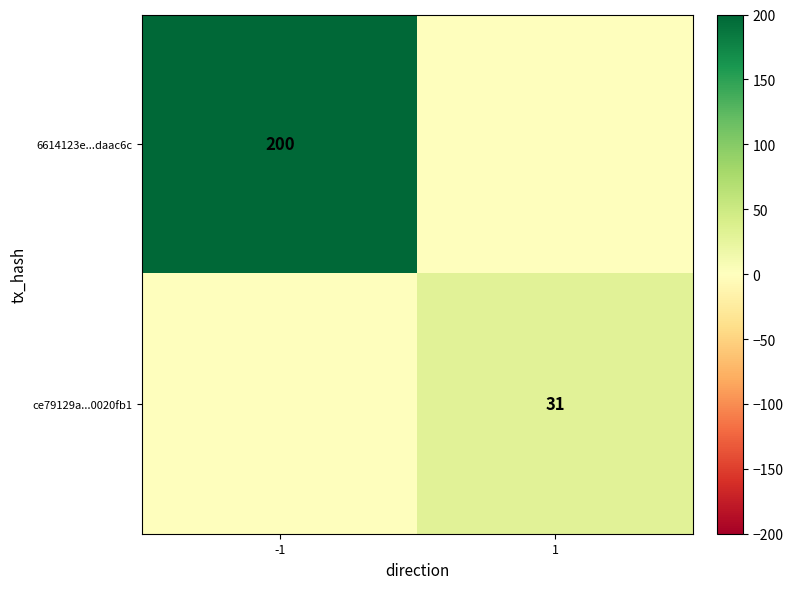

What is the maximum value shown in the chart?

200